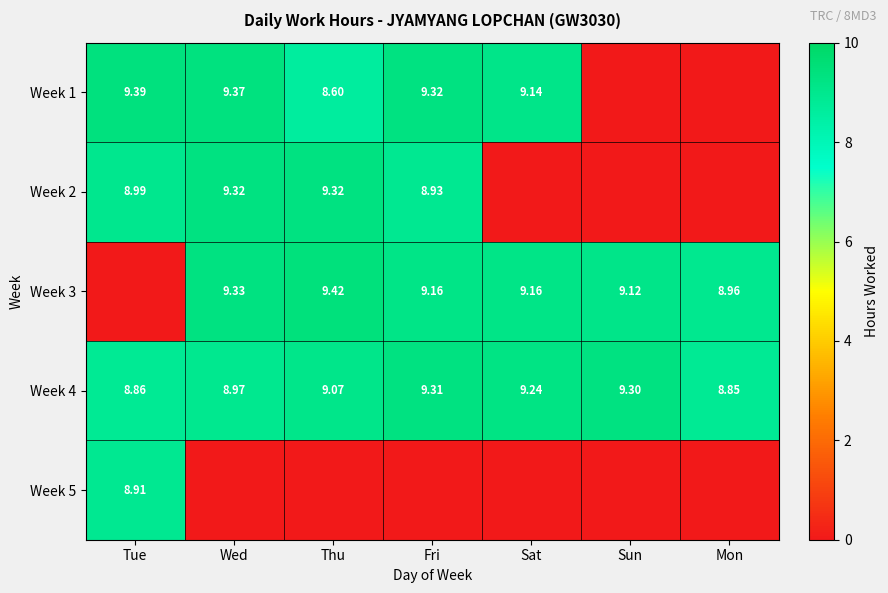

How many values in Week 3 are above zero?

6